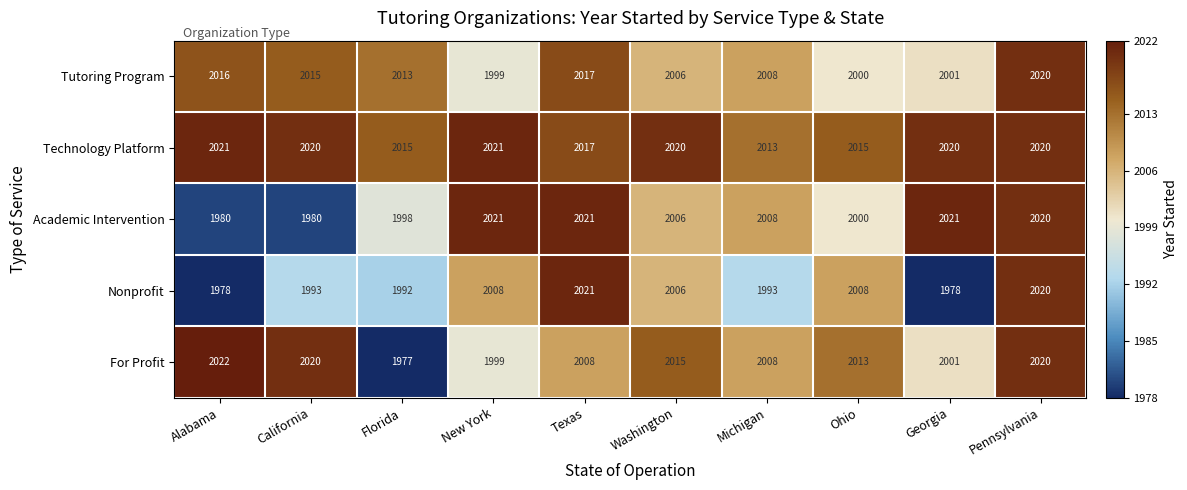

Which category has the lowest value across all series?

Florida